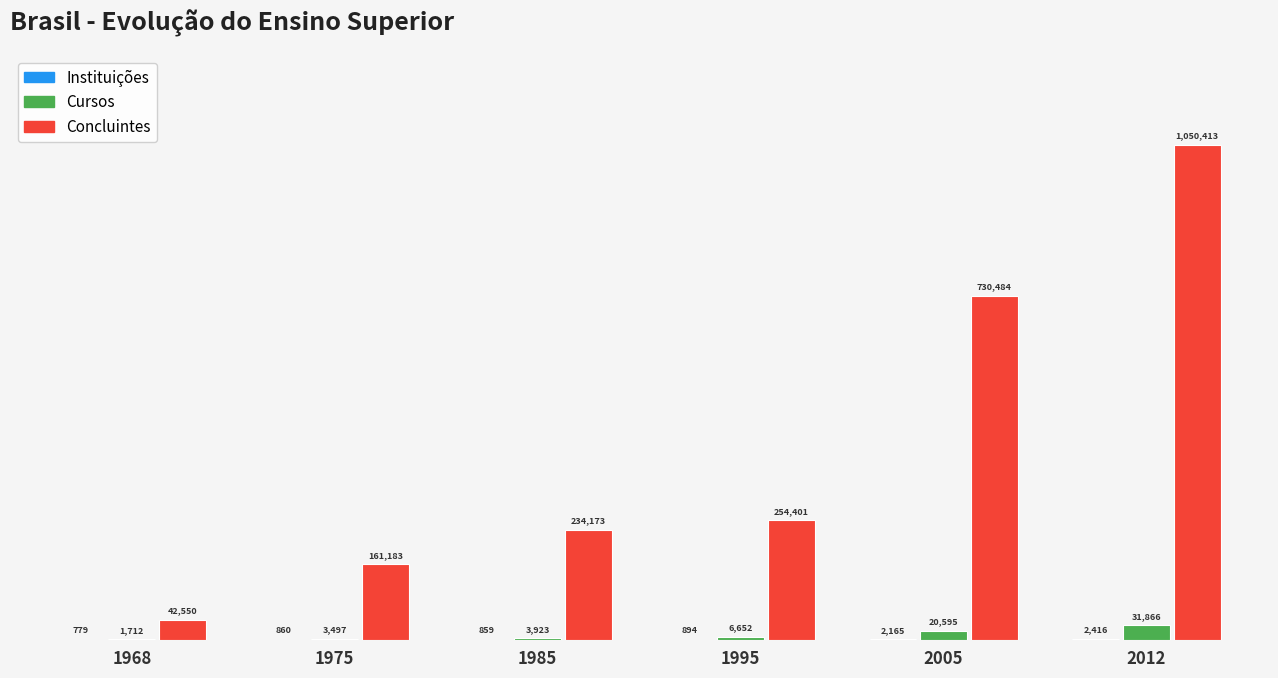

What is the sum of all Cursos values?

68245